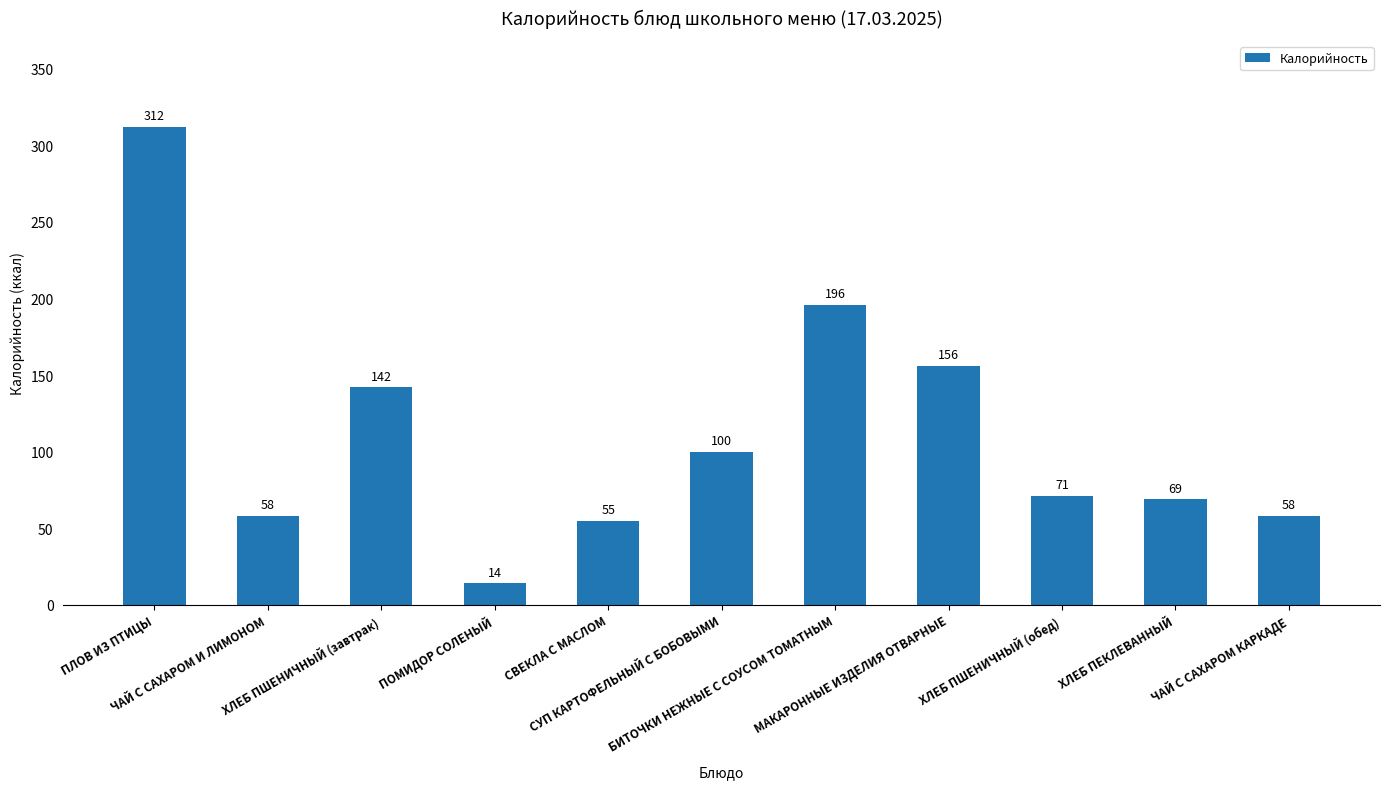

Are the bars grouped side by side (vs. stacked)?

No